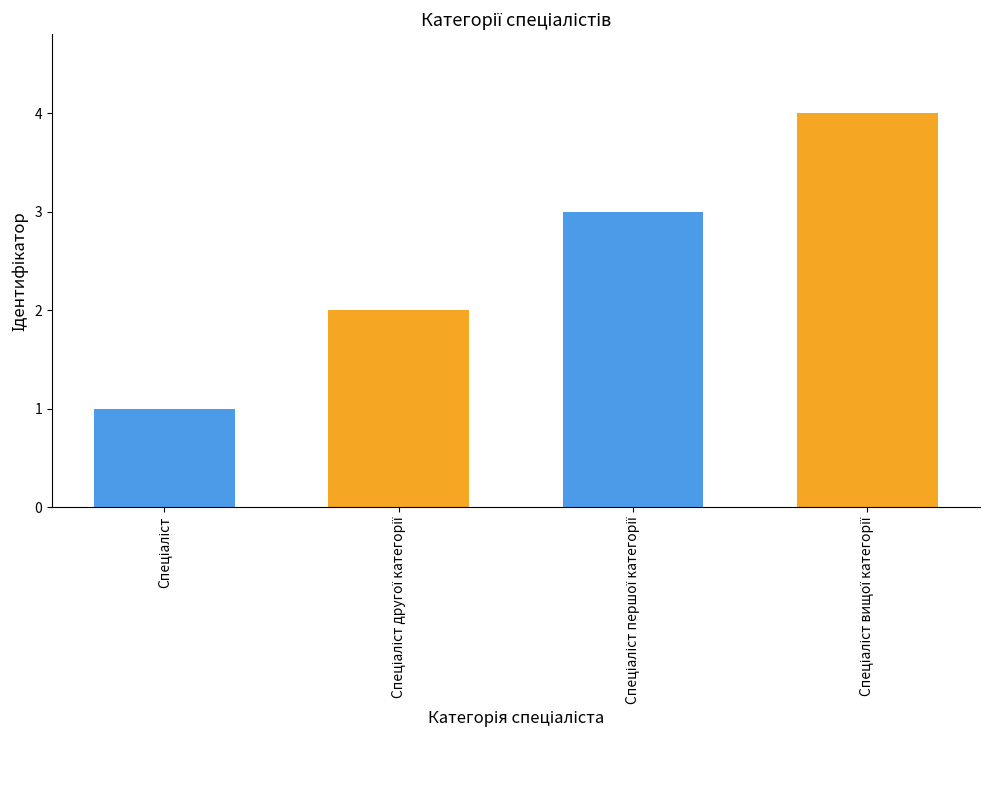

How many bars are there in total?

4